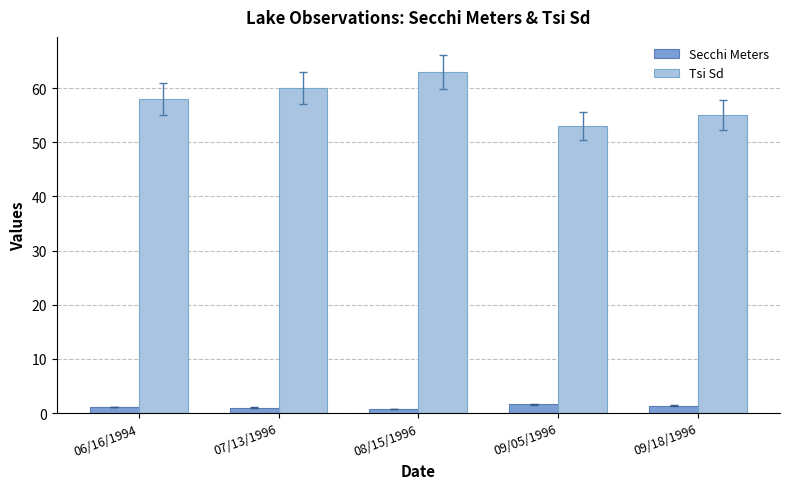

Which series has the largest total across all categories?

Tsi Sd